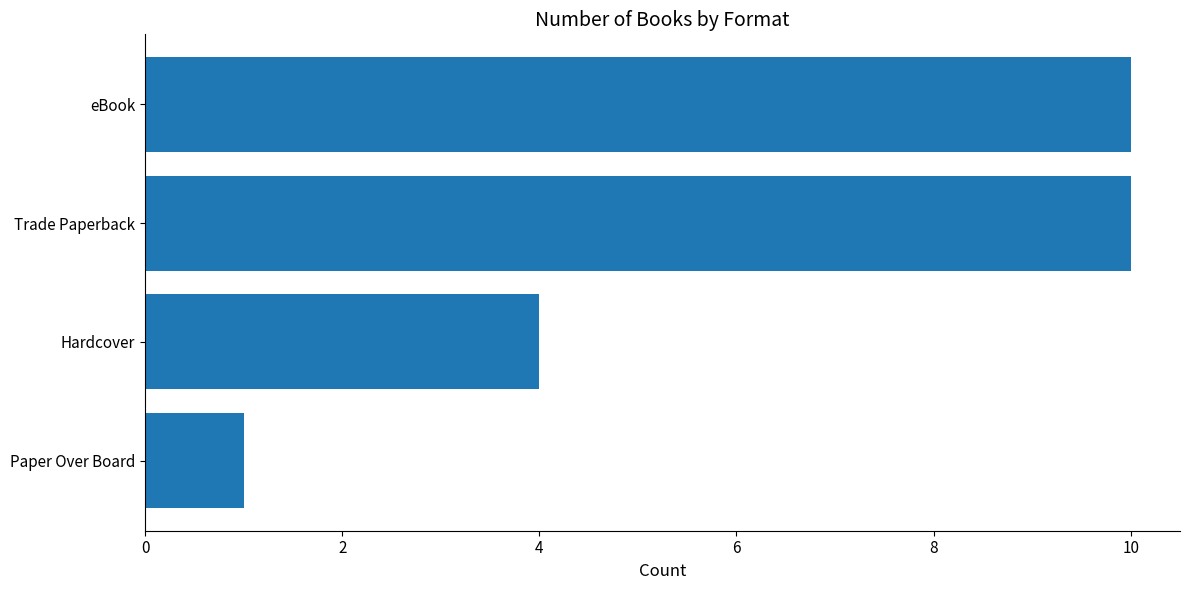

Where is the data nearest to the value 5?

Hardcover